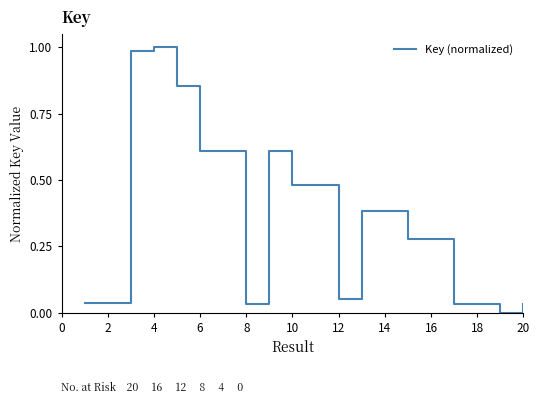

Does the chart have visible grid lines?

No